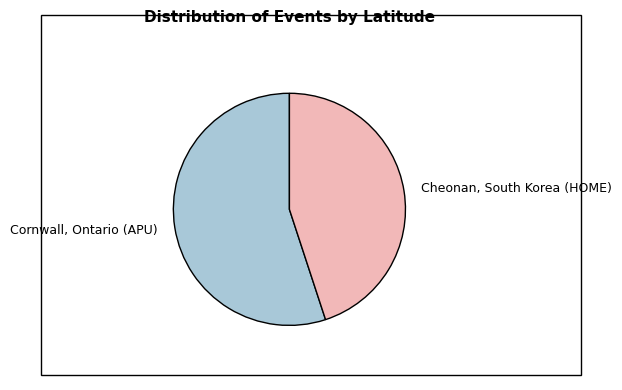

How many slices are in this pie chart?

2